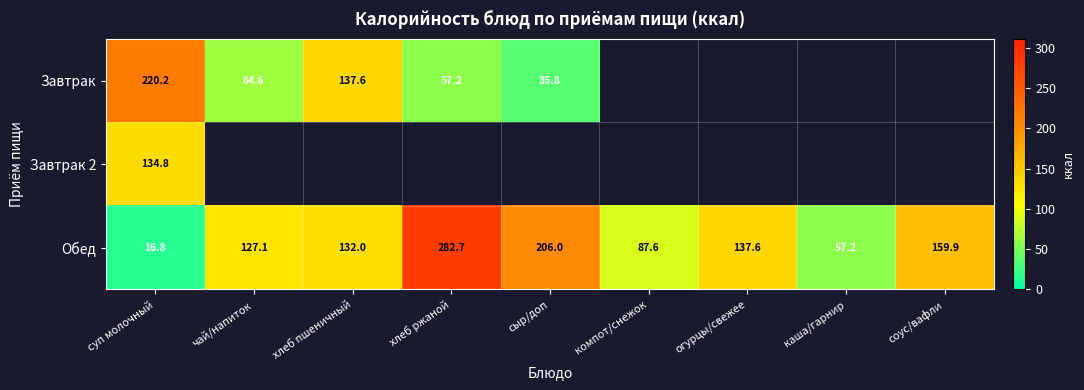

The Завтрак series shows 53.7 at сыр/доп. True or false?

False